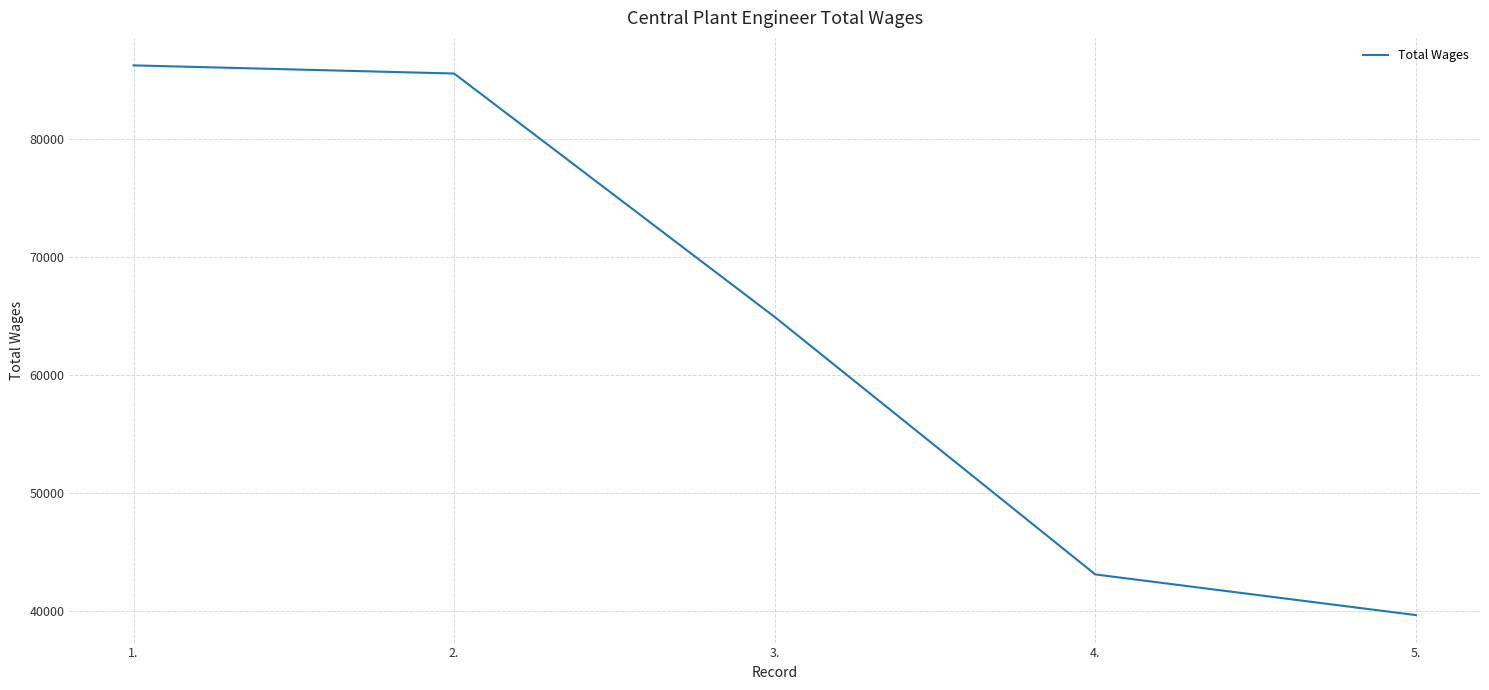

True or false: the data shows 39640 at 5..

True